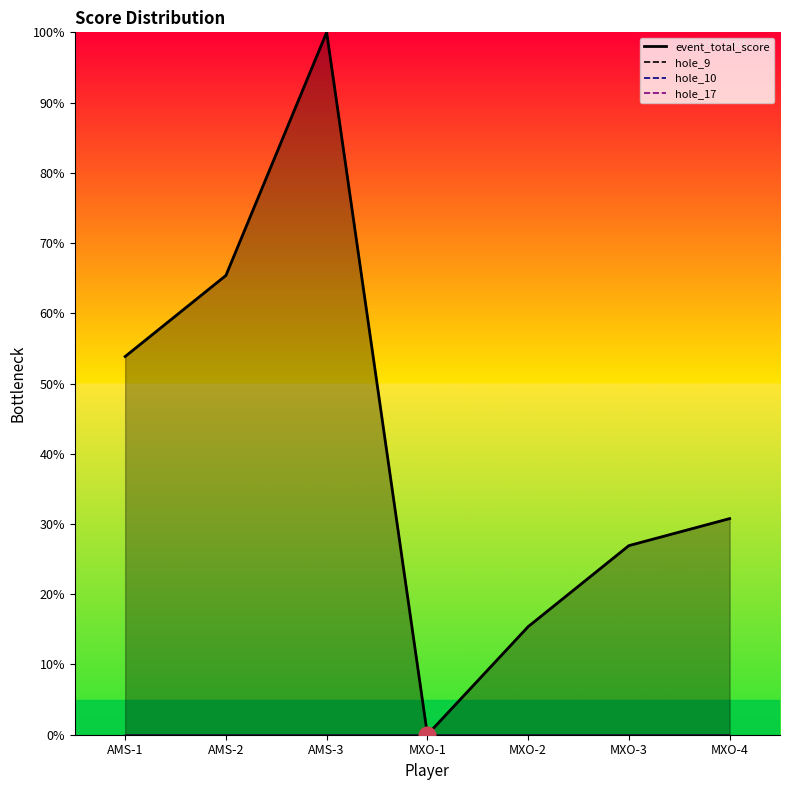

Reading right to left, what are all the values shown in this chart?

30.8	26.9	15.4	0.0	100.0	65.4	53.8